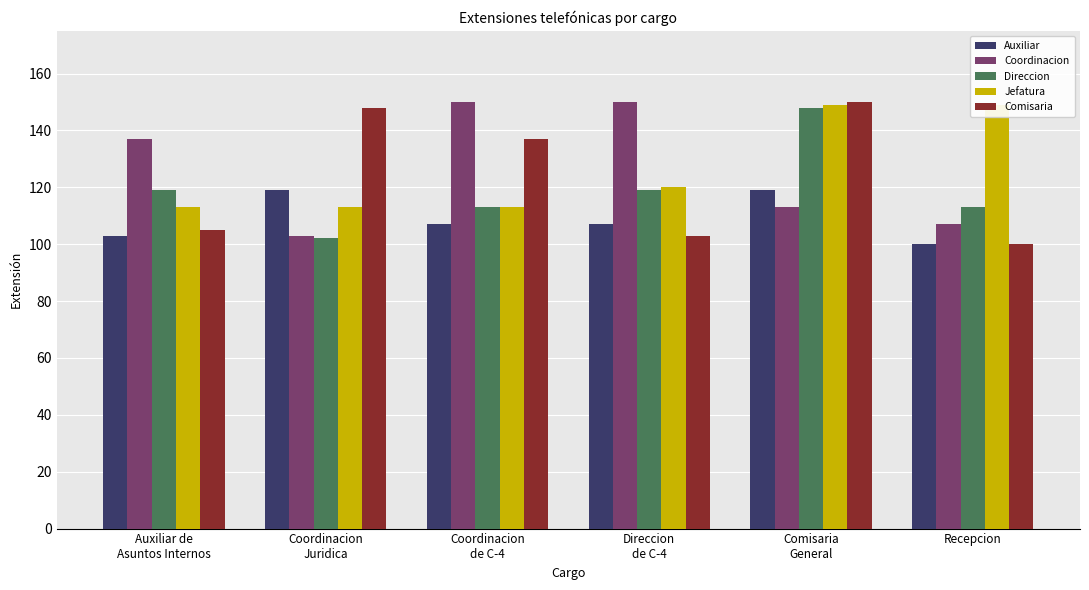

Which has a higher value, Coordinacion
de C-4 or Comisaria
General?

Comisaria
General